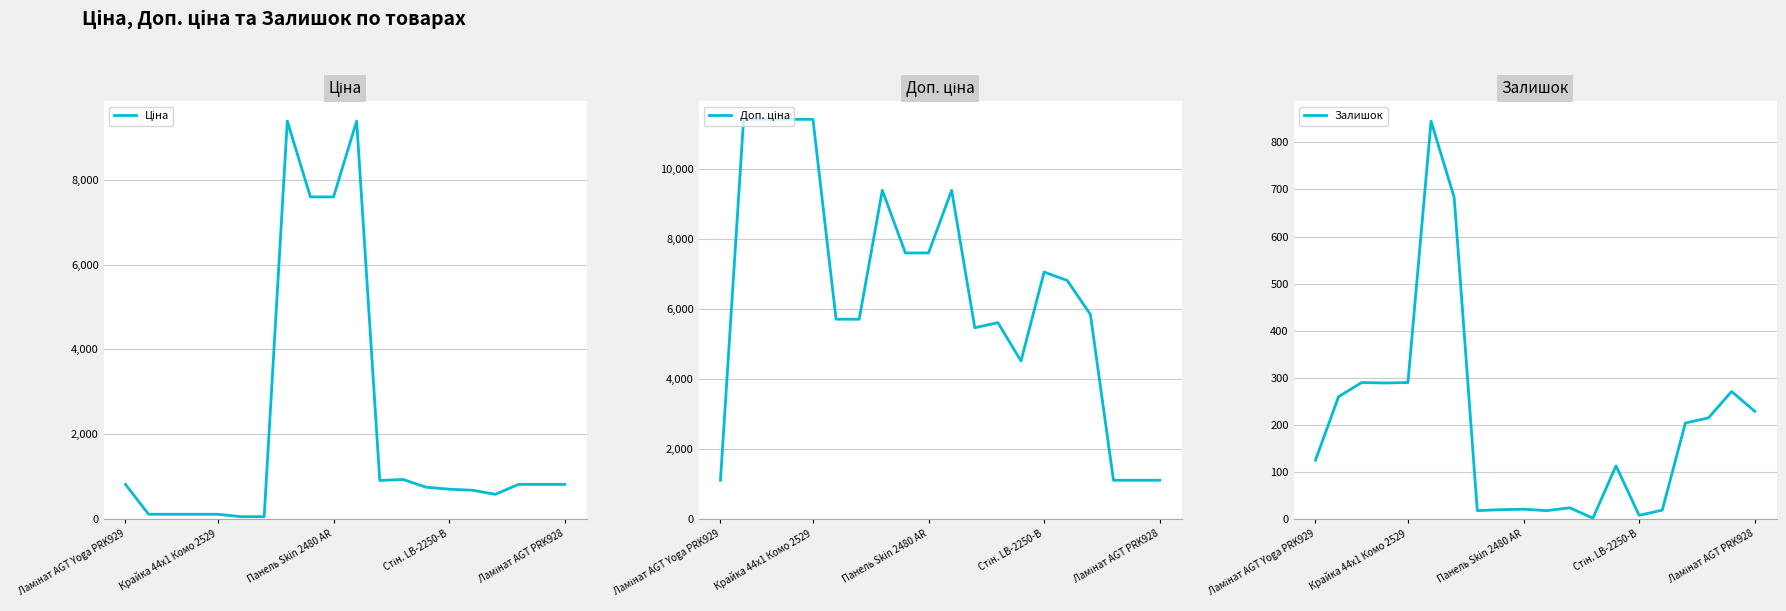

True or false: Доп. ціна and Залишок intersect in this chart.

False